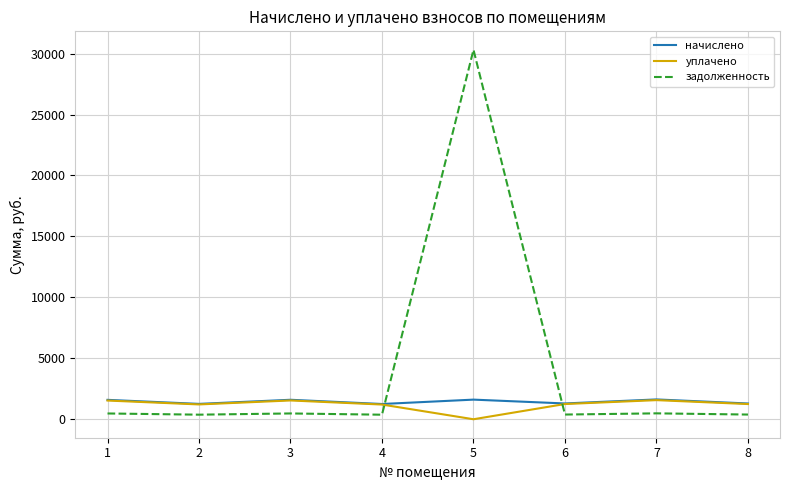

The value of уплачено at 5 is 0.0. True or false?

True